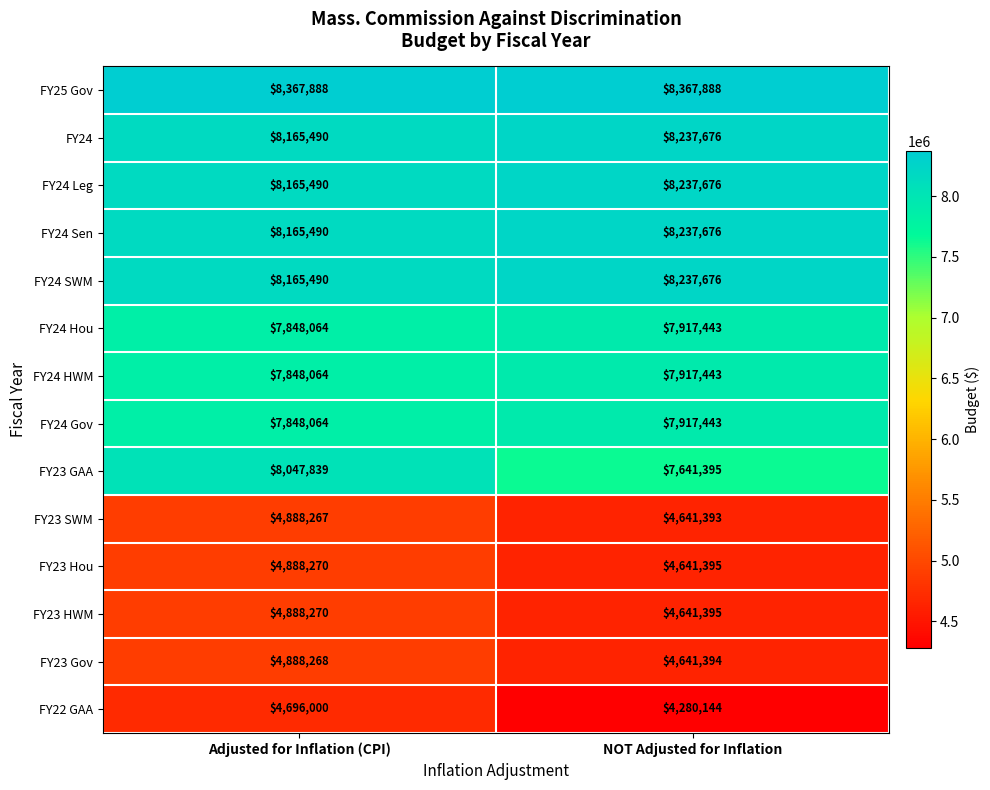

At which category is the sum across all series the highest?

Adjusted for Inflation (CPI)